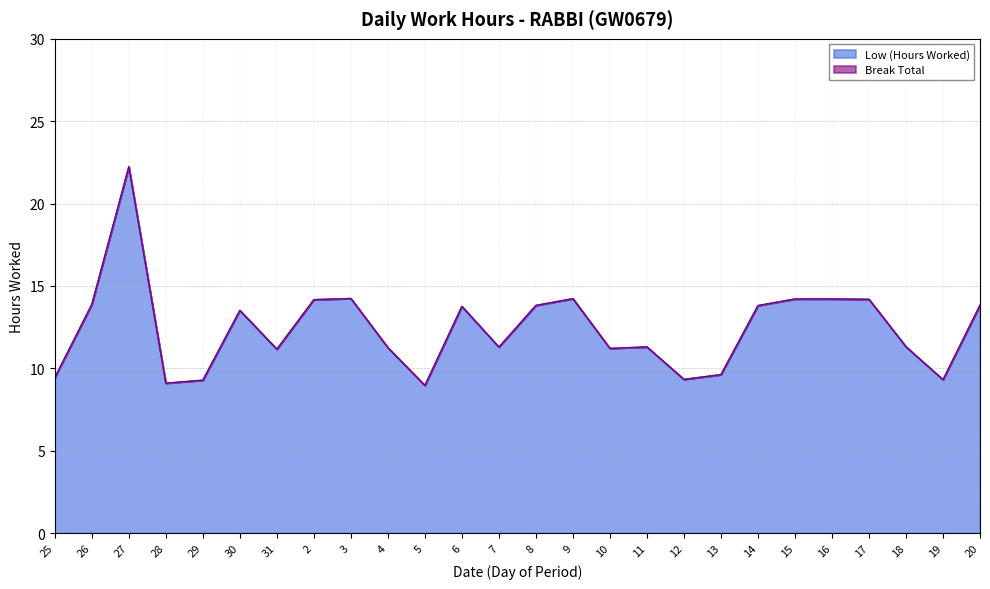

What is the label of the 3rd point from the left?

27